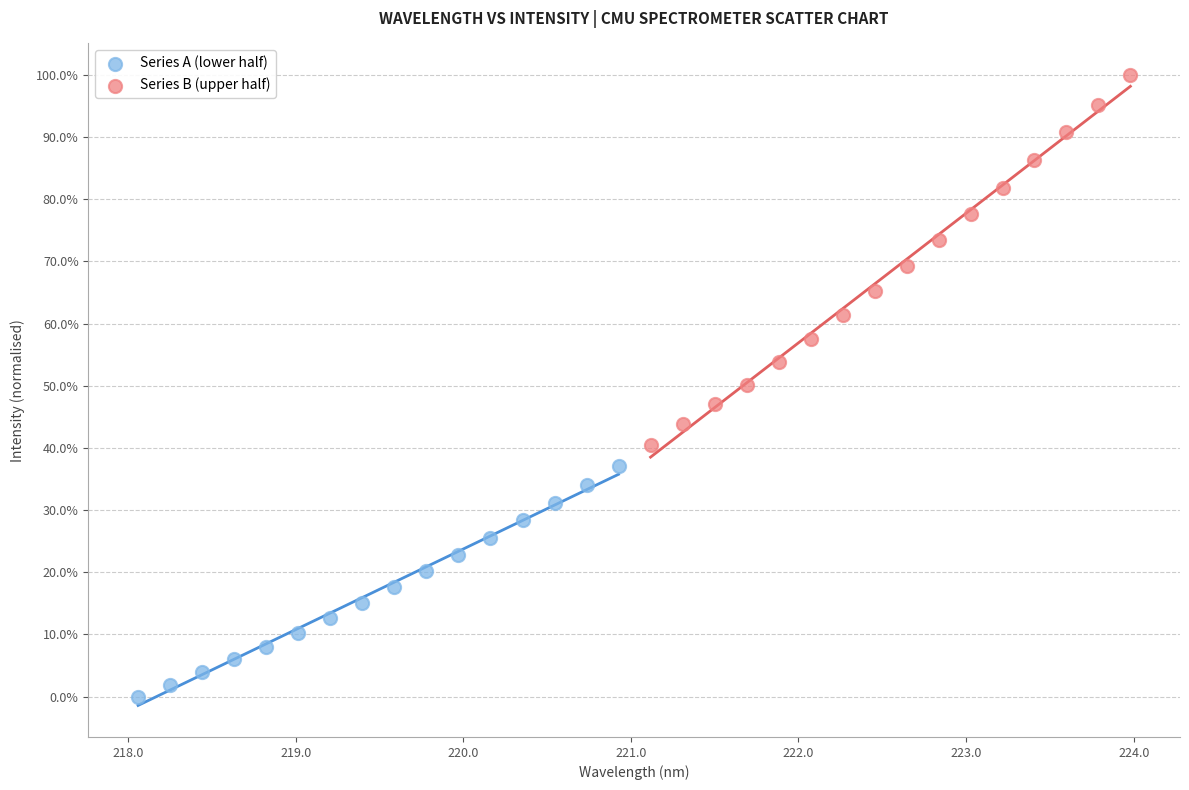

What are all the series names shown in the legend?

Series A (lower half), Series B (upper half)